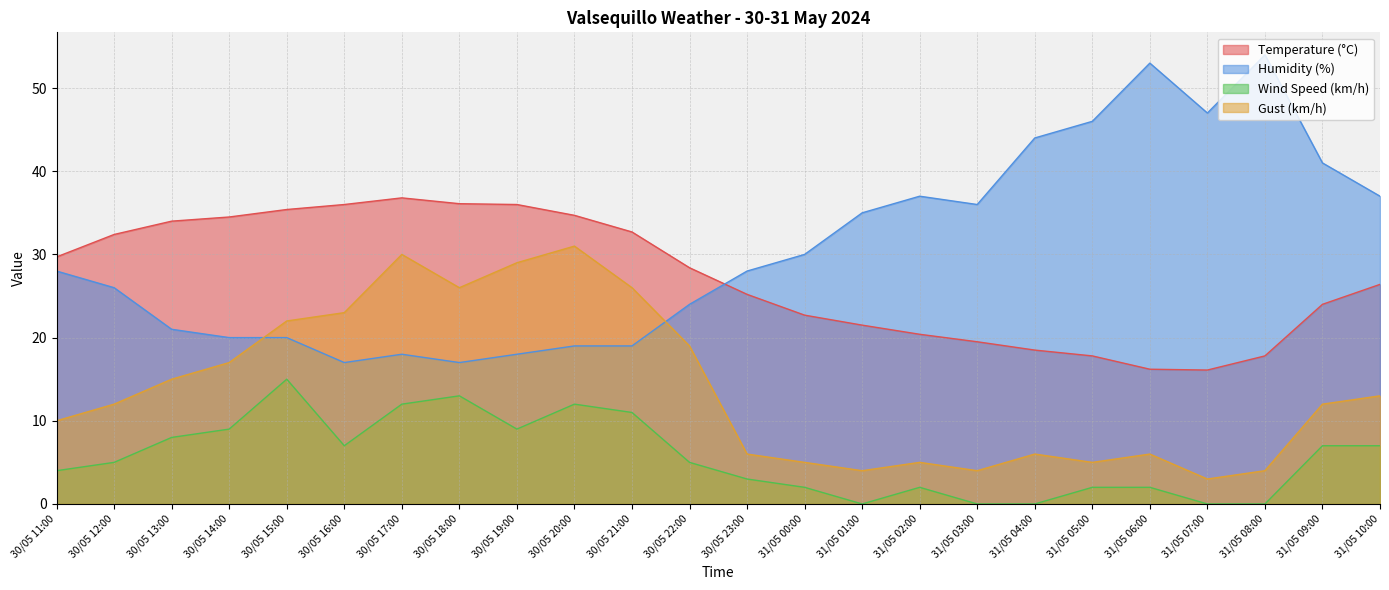

What is the sum of all Temperature (°C) values?

652.8